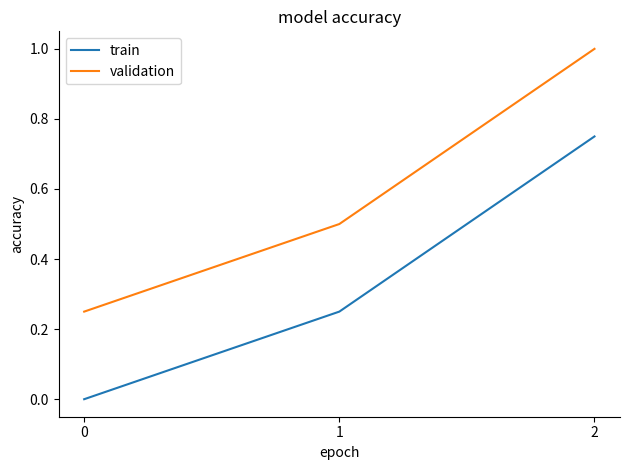

List the series in order of their overall mean, lowest first.

train, validation